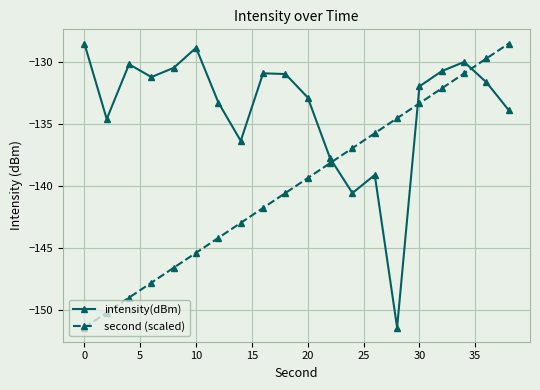

Which series has the largest total across all categories?

intensity(dBm)